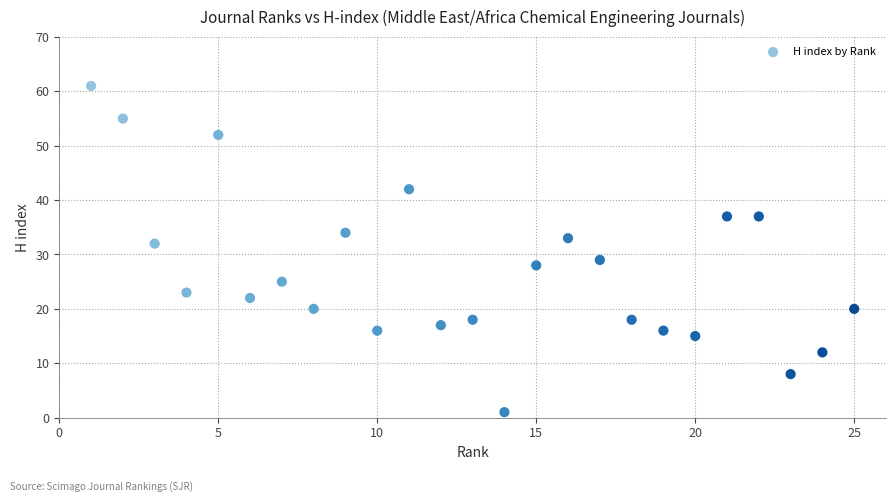

What is the range of Y values (max minus min)?

60